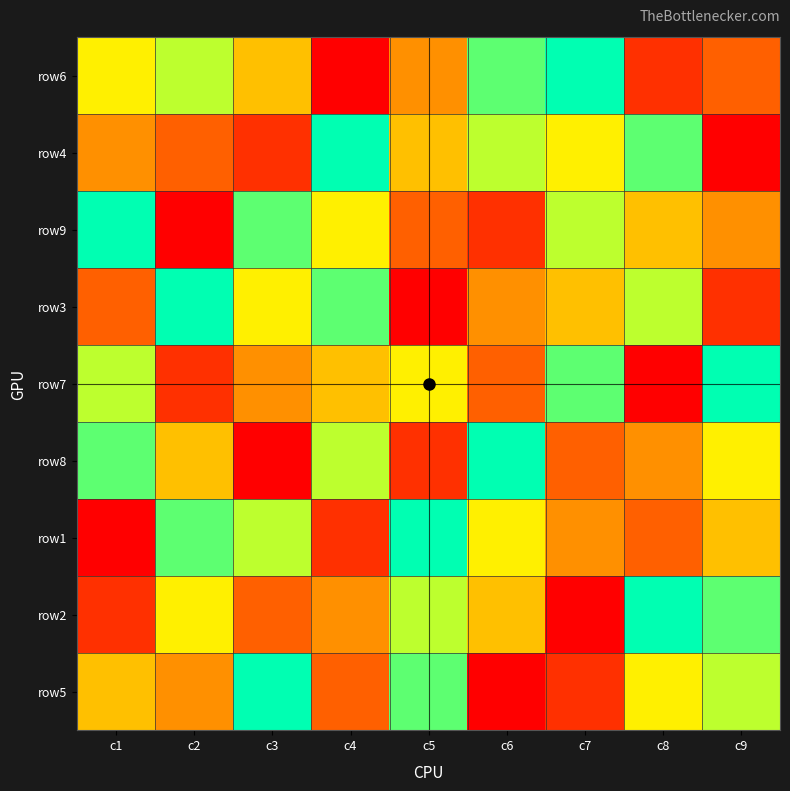

Reading right to left, transcribe all the data shown in this chart.

row6: c9=3	c8=2	c7=9	c6=8	c5=4	c4=1	c3=5	c2=7	c1=6
row4: c9=1	c8=8	c7=6	c6=7	c5=5	c4=9	c3=2	c2=3	c1=4
row9: c9=4	c8=5	c7=7	c6=2	c5=3	c4=6	c3=8	c2=1	c1=9
row3: c9=2	c8=7	c7=5	c6=4	c5=1	c4=8	c3=6	c2=9	c1=3
row7: c9=9	c8=1	c7=8	c6=3	c5=6	c4=5	c3=4	c2=2	c1=7
row8: c9=6	c8=4	c7=3	c6=9	c5=2	c4=7	c3=1	c2=5	c1=8
row1: c9=5	c8=3	c7=4	c6=6	c5=9	c4=2	c3=7	c2=8	c1=1
row2: c9=8	c8=9	c7=1	c6=5	c5=7	c4=4	c3=3	c2=6	c1=2
row5: c9=7	c8=6	c7=2	c6=1	c5=8	c4=3	c3=9	c2=4	c1=5